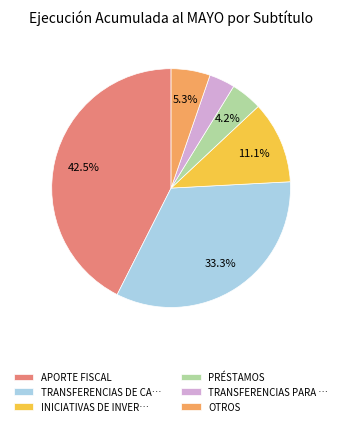

Rank the categories by value from lowest to highest.

TRANSFERENCIAS PARA …, PRÉSTAMOS, OTROS, INICIATIVAS DE INVER…, TRANSFERENCIAS DE CA…, APORTE FISCAL